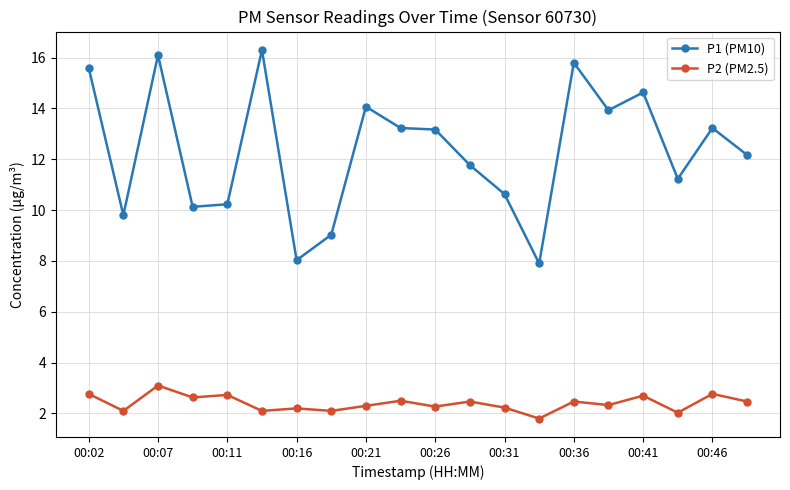

Is this an area chart (filled region under the line)?

No